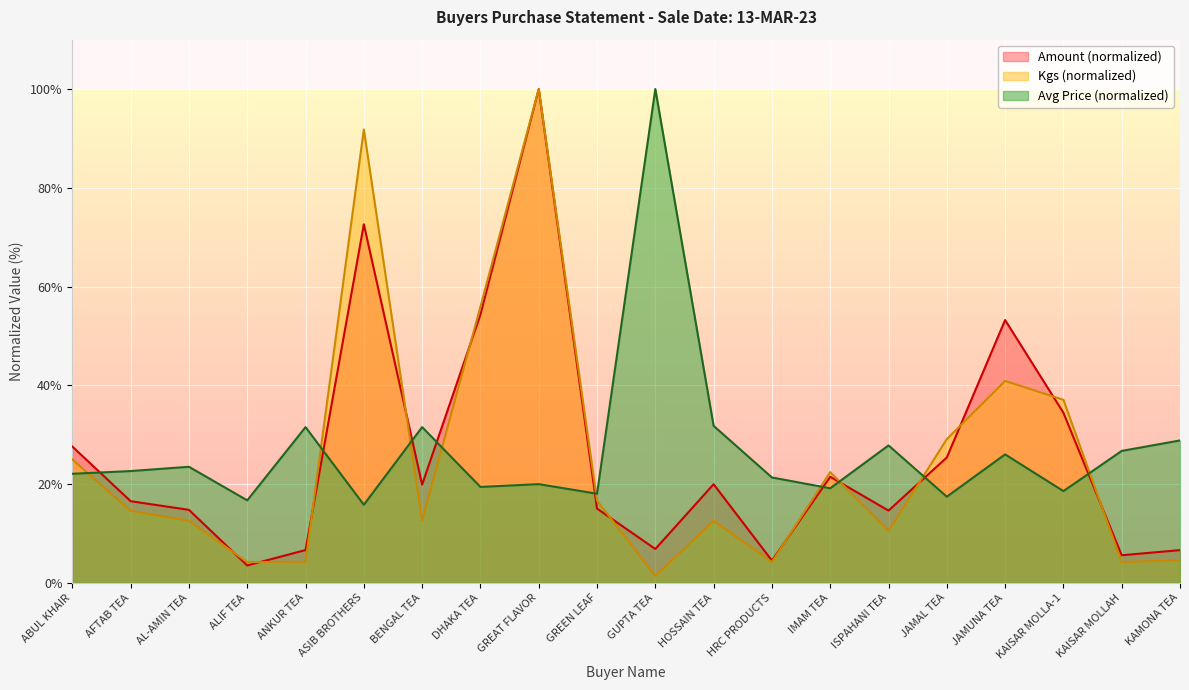

List the series in order of their peak value, lowest first.

Amount, Kgs, Avg